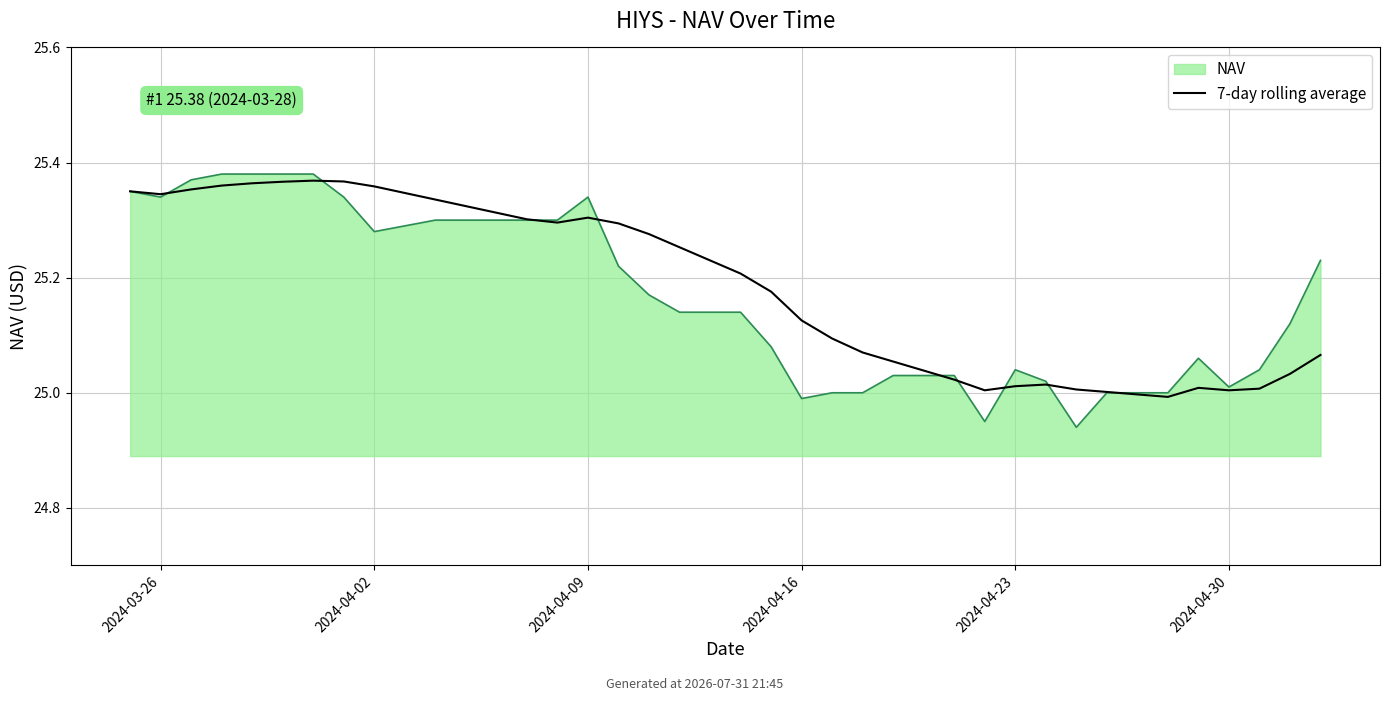

What is the greatest value displayed?

25.4